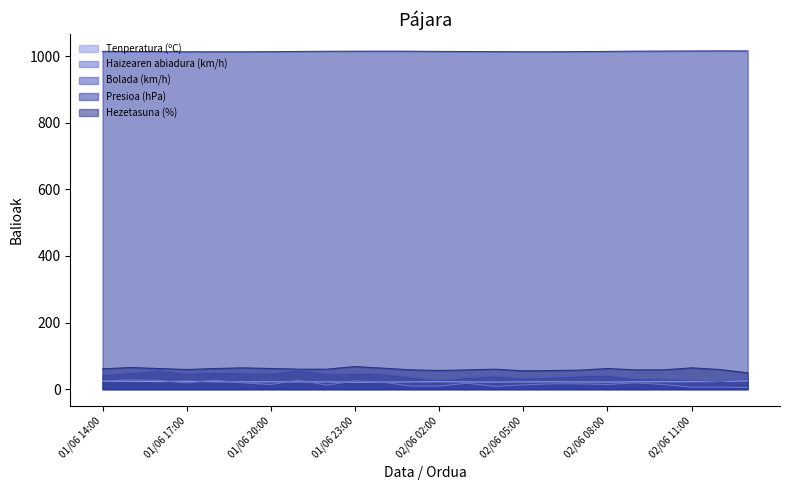

Where is Tenperatura (ºC) nearest to the value 22?

01/06 20:00